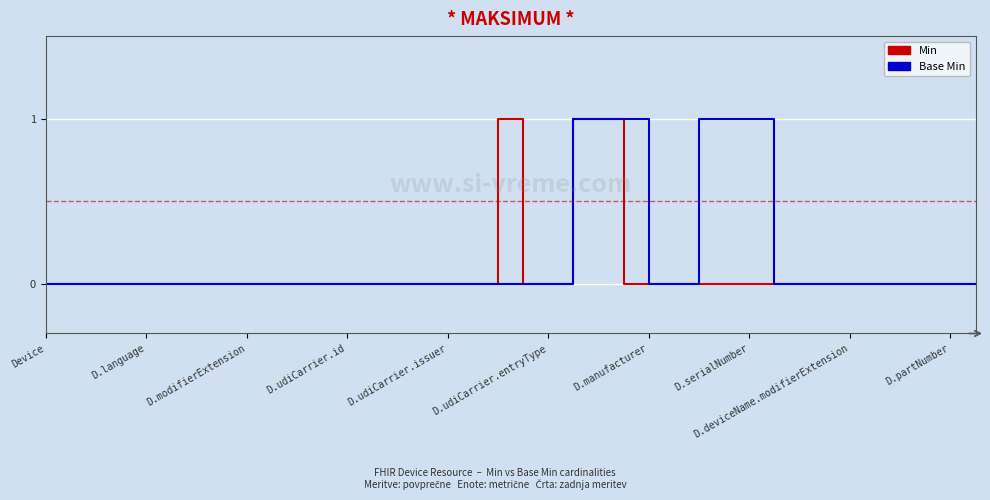

Rank the series by their average value, from highest to lowest.

Base Min, Min